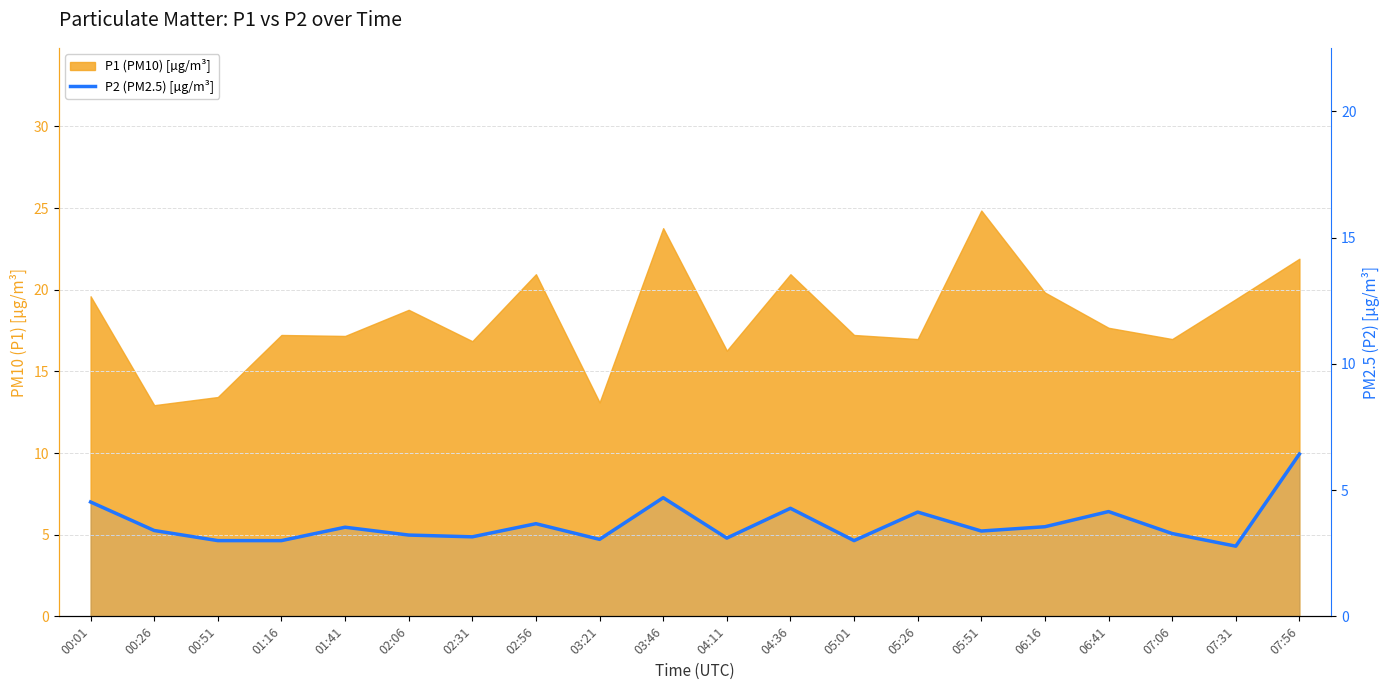

What is the label of the 14th point from the right?

02:31